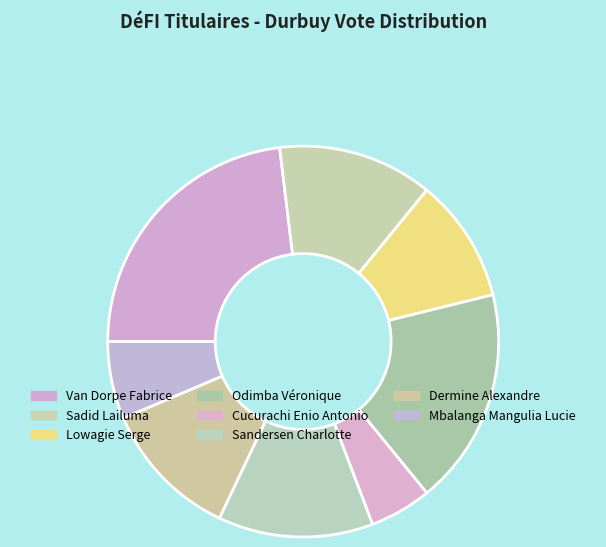

Which slice is the smallest?

Cucurachi Enio Antonio